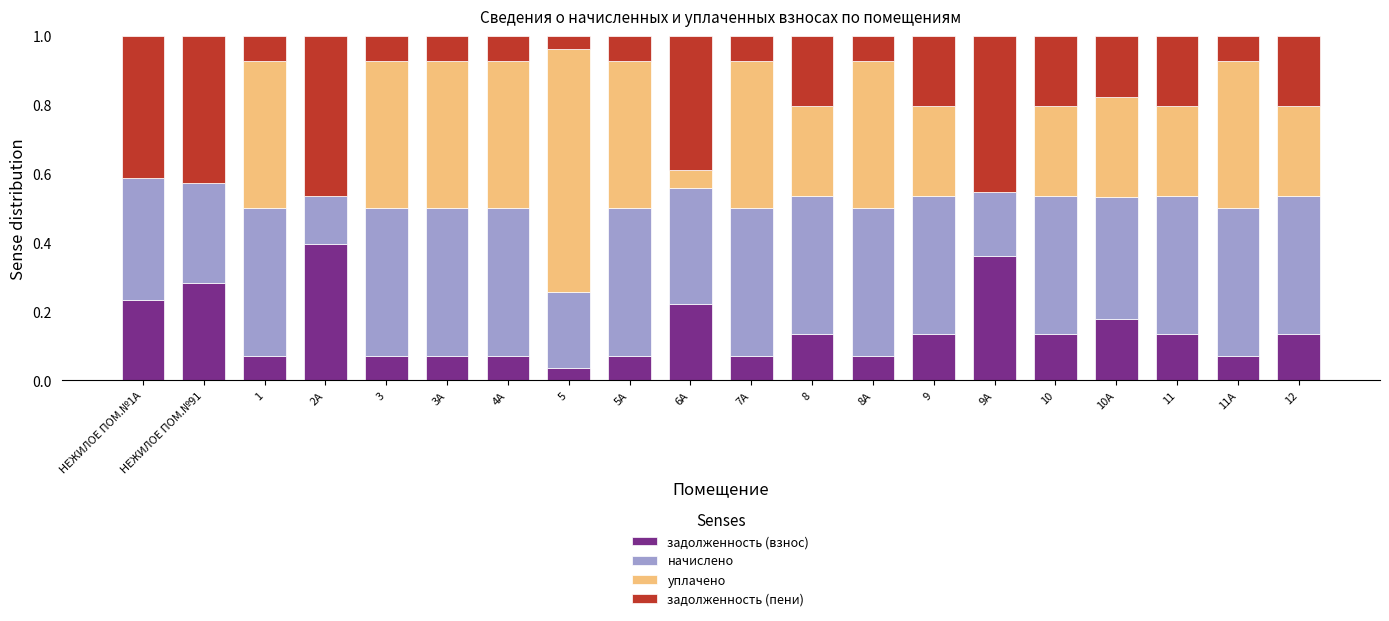

What is the total value across all series at 3?

1.0